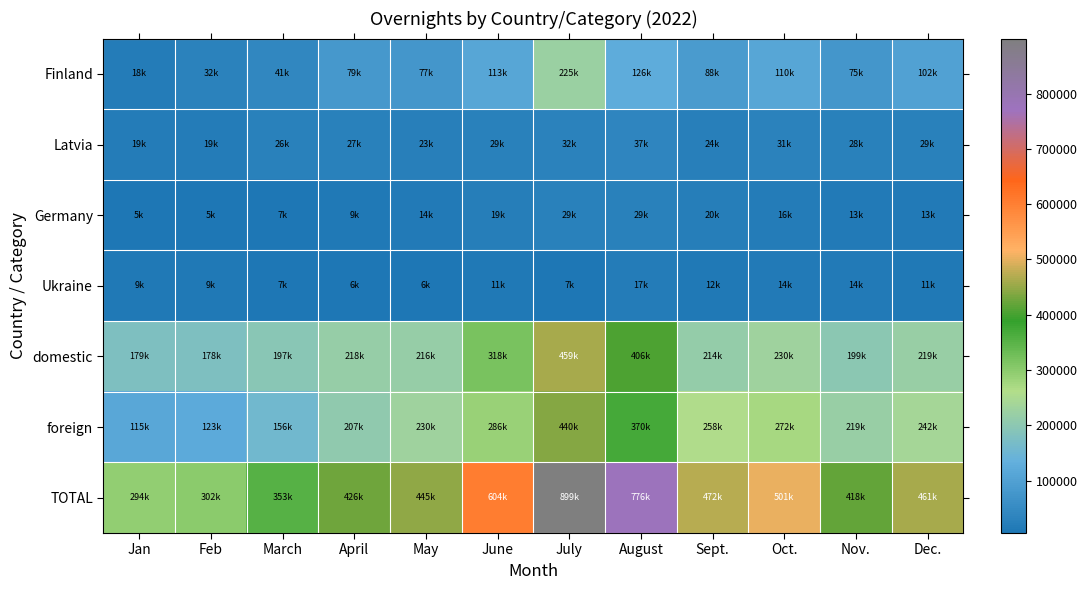

Which category has the lowest value across all series?

Feb